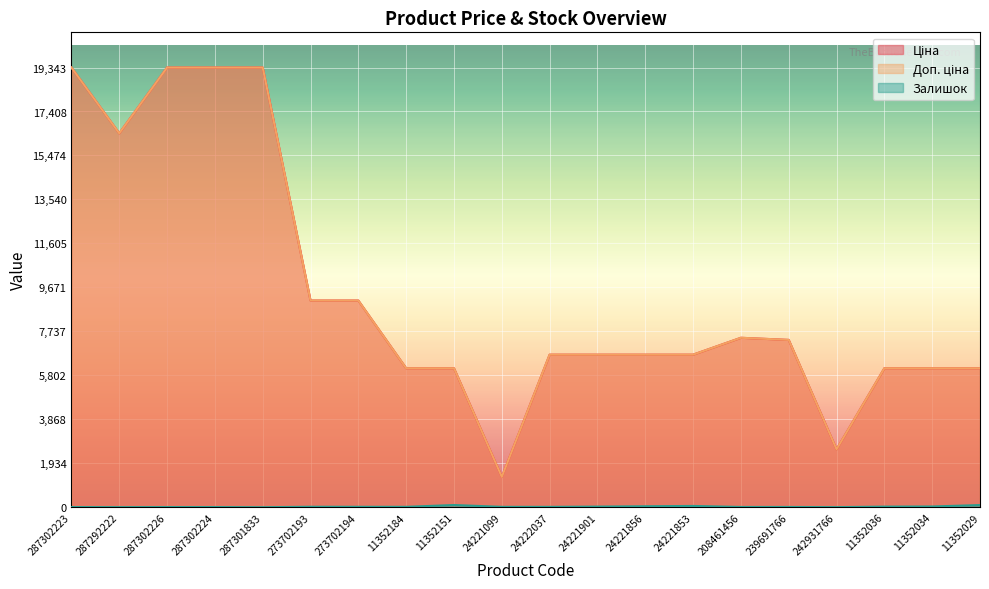

The value of Залишок at 11352184 is 17.0. True or false?

True